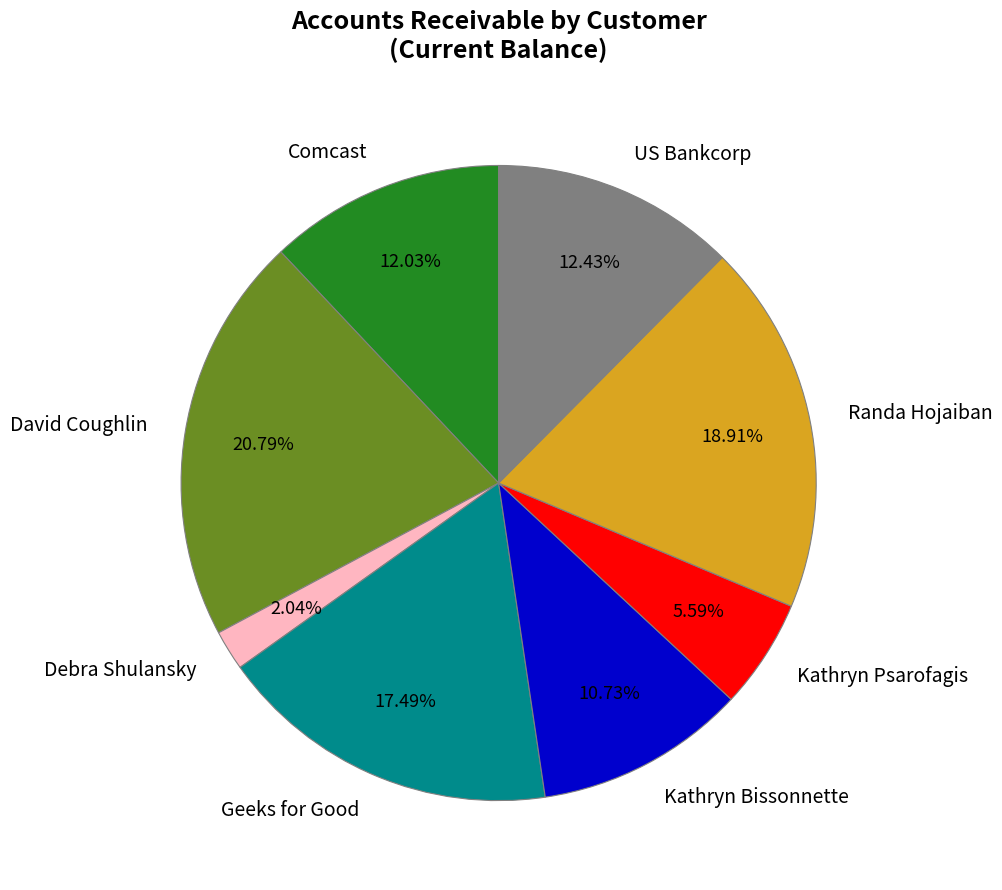

Is there any slice that represents more than half of the pie?

No